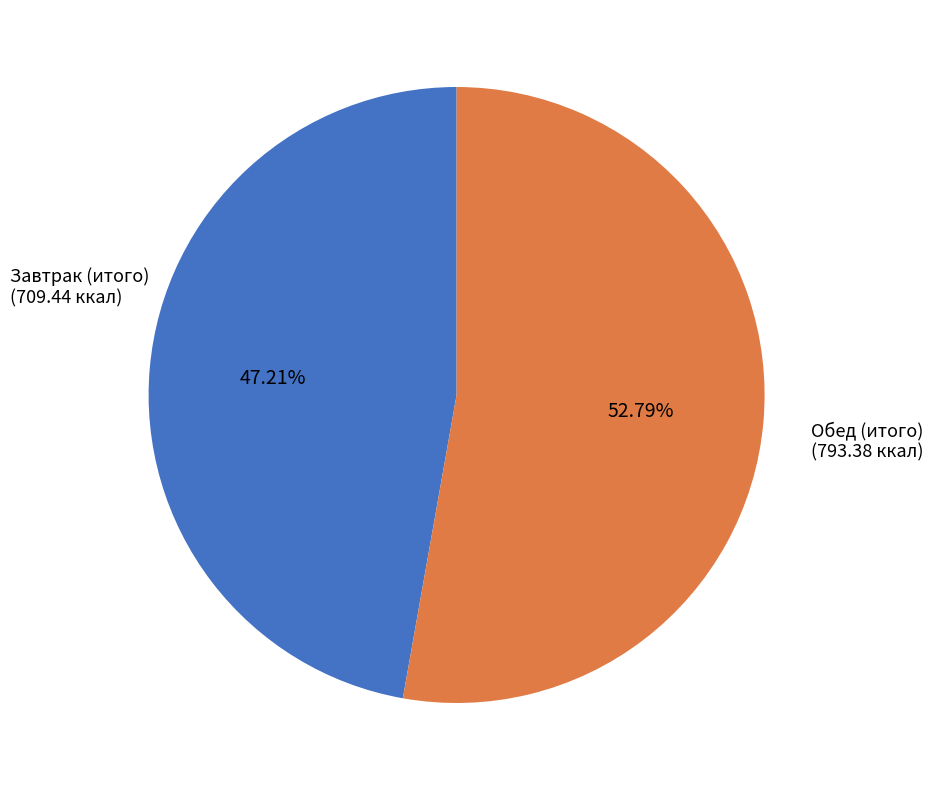

Does any single category account for the majority?

Yes